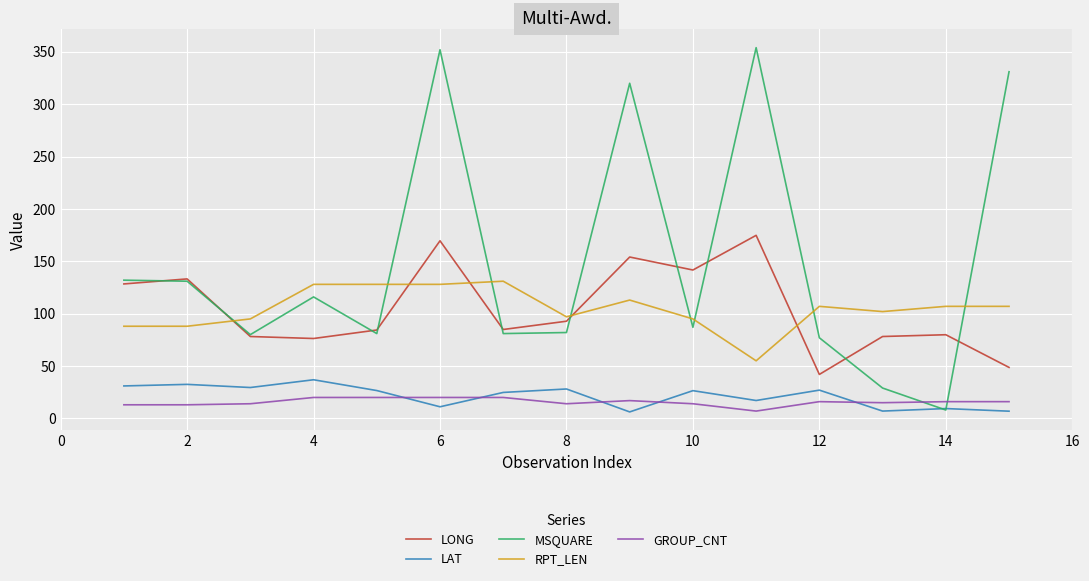

True or false: RPT_LEN and LAT cross at least once.

False